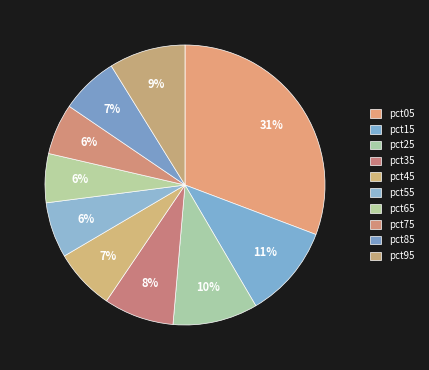

Rank the categories by value from lowest to highest.

pct65, pct75, pct55, pct85, pct45, pct35, pct95, pct25, pct15, pct05